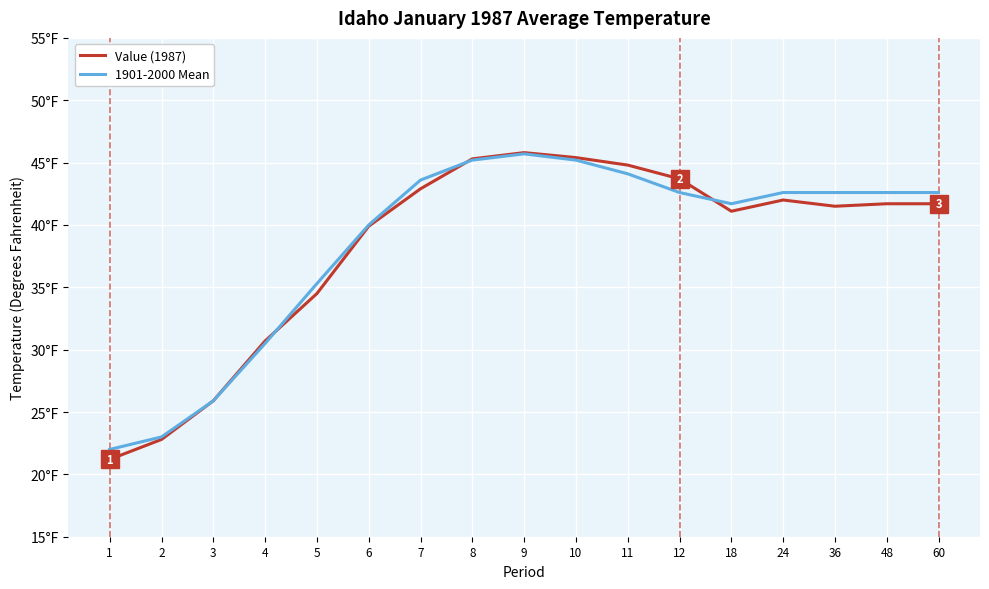

What is the highest value of the 1901-2000 Mean series?

45.7